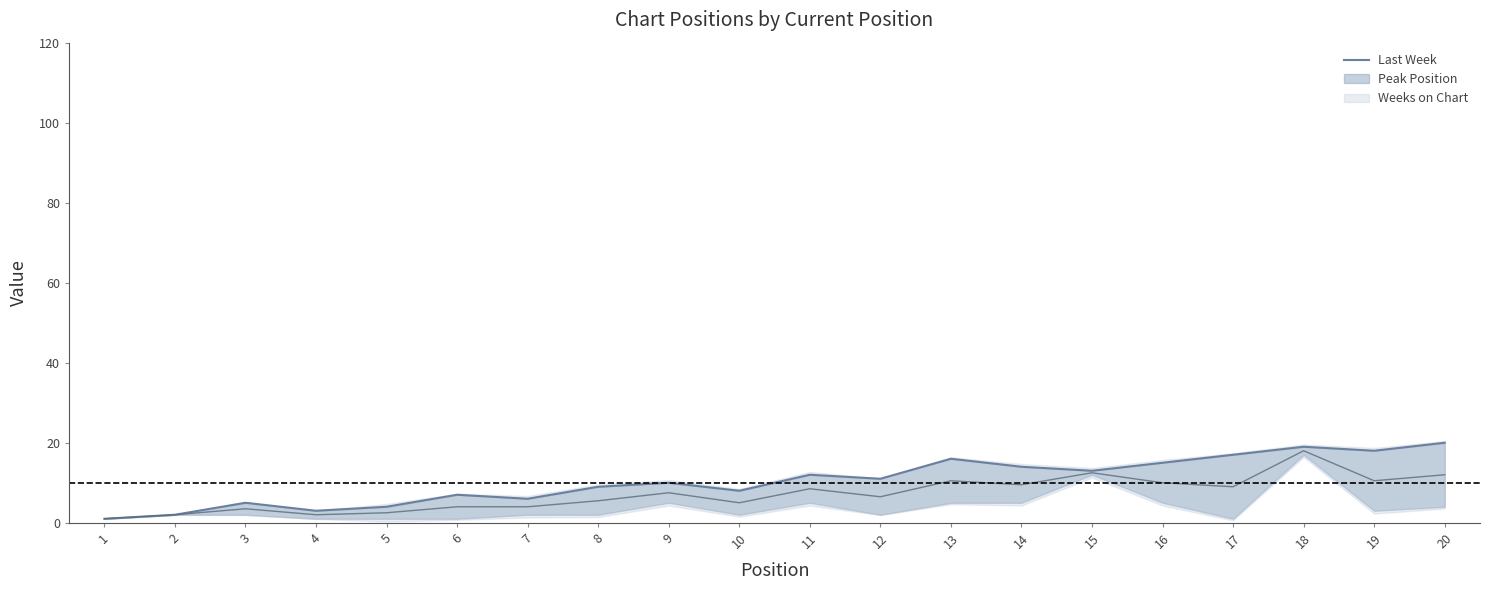

The value at 18 is 19. True or false?

True